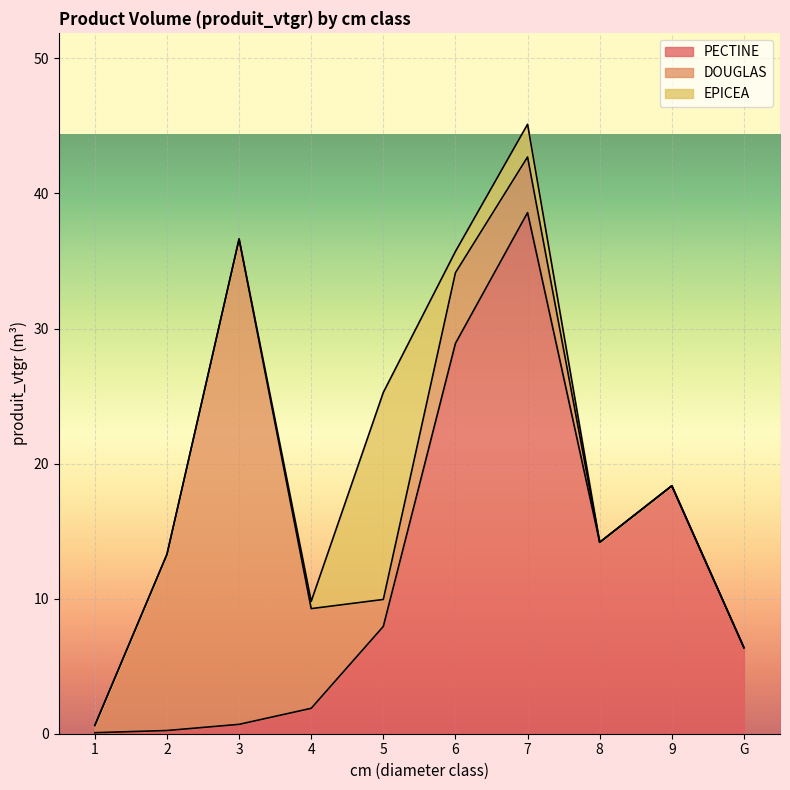

Reading right to left, what are all the values shown in this chart?

PECTINE: 6.4	18.4	14.2	38.6	28.9	7.9	1.9	0.7	0.2	0.1
DOUGLAS: 0.0	0.0	0.0	4.1	5.2	2.0	7.4	35.9	13.0	0.5
EPICEA: 0.0	0.0	0.0	2.4	1.6	15.3	0.5	0.0	0.0	0.0